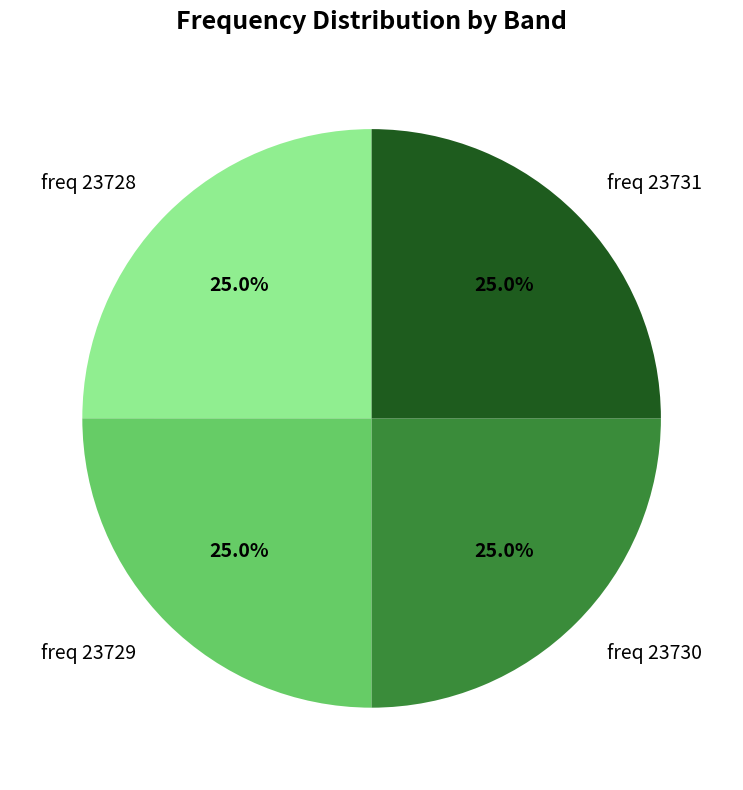

Is it true that freq 23730 is 31% of the pie?

False